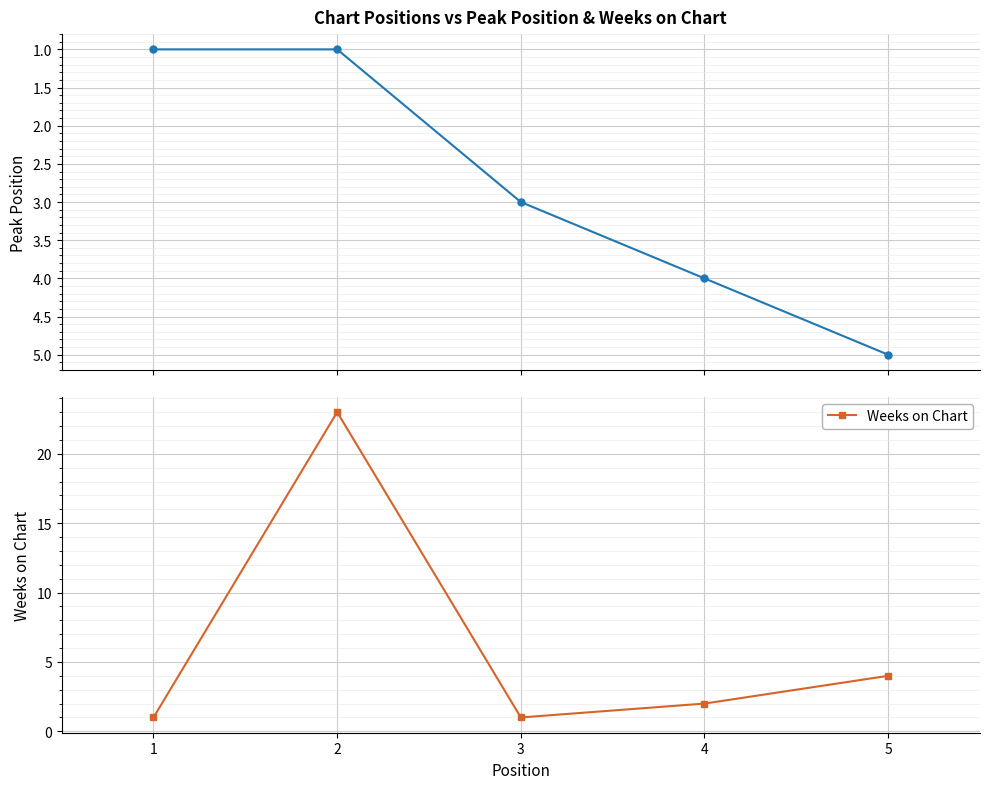

How many values in the Weeks on Chart series are below 2?

2